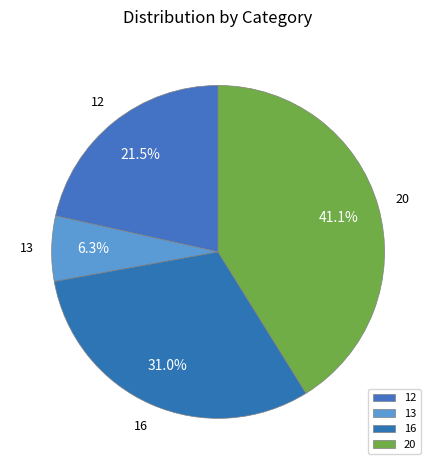

Rank the categories by value from highest to lowest.

20, 16, 12, 13